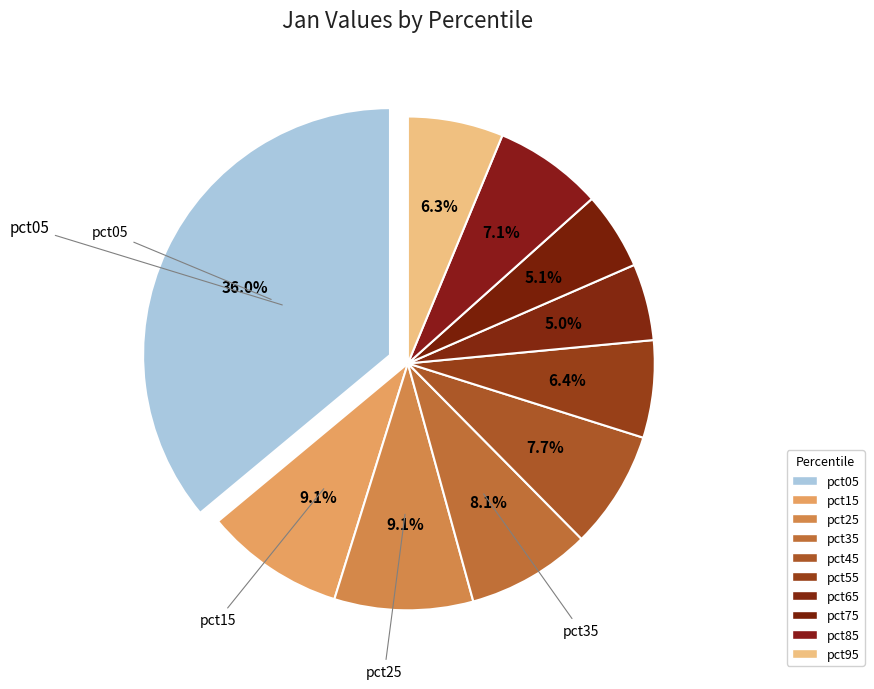

Count the number of slices in the pie.

10